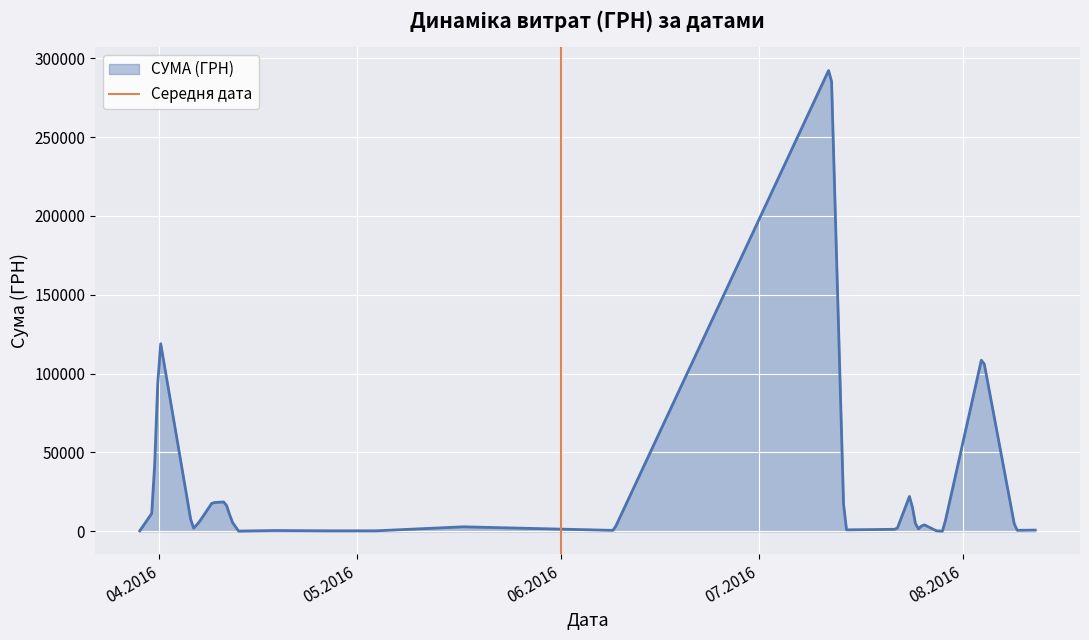

What is the maximum value for СУМА (ГРН)?

292199.9